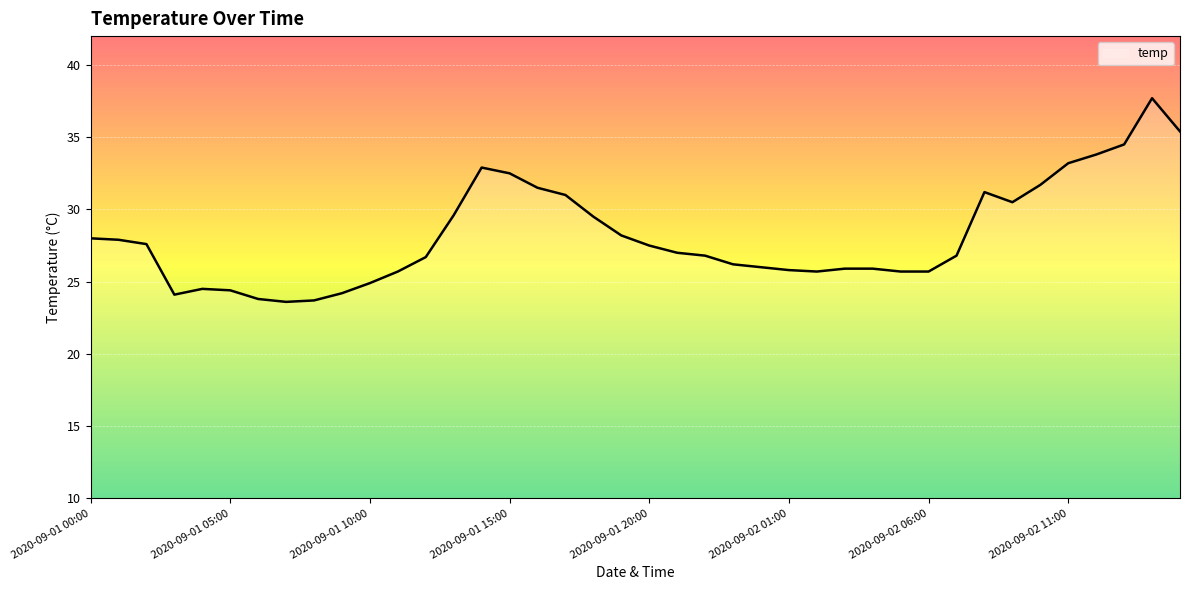

What is the difference between the maximum and minimum values?

14.1